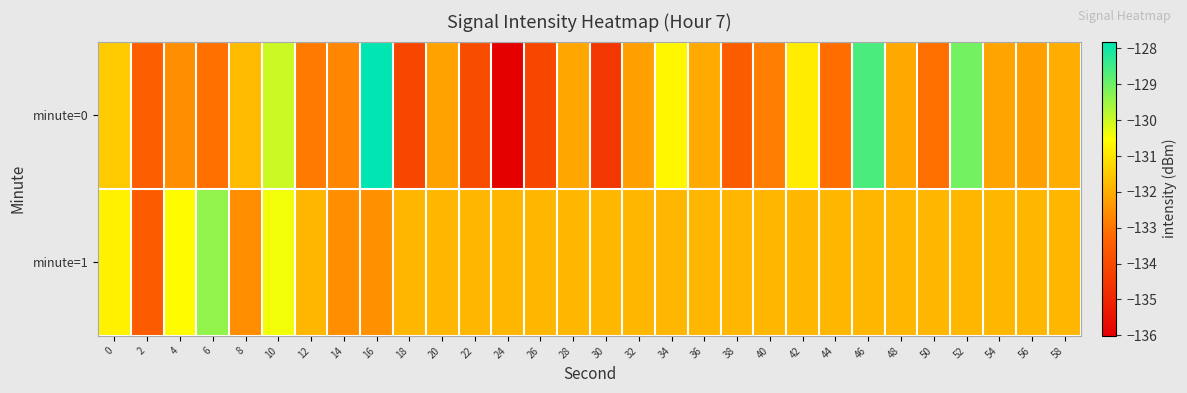

Which series has the widest spread of values?

minute=0